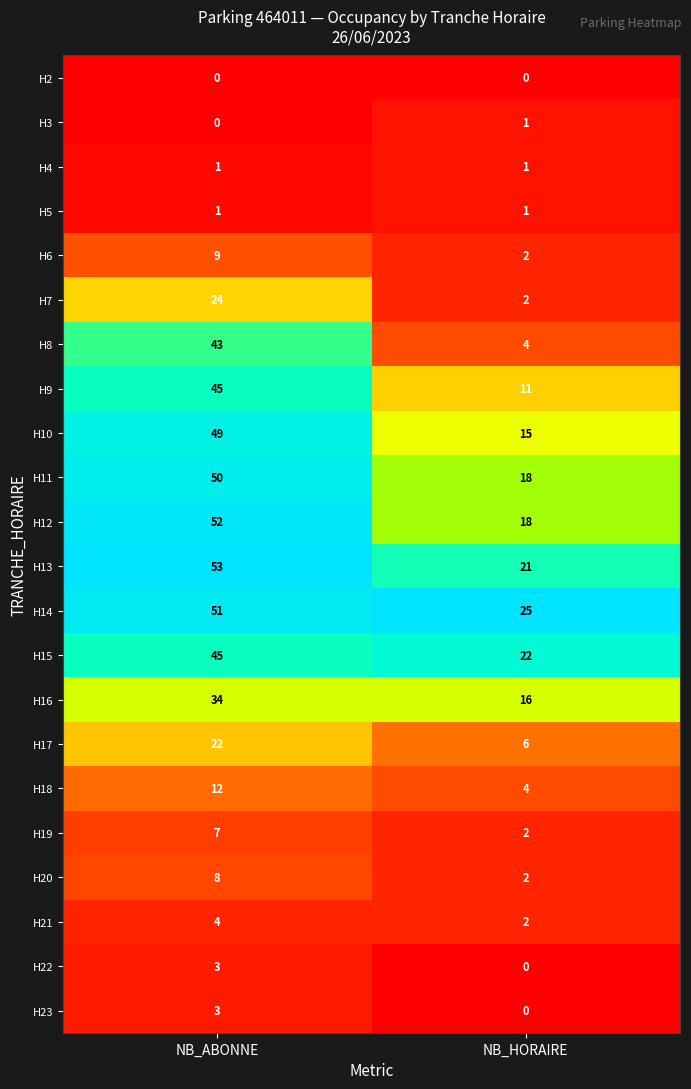

What is the sum of all H19 values?

9